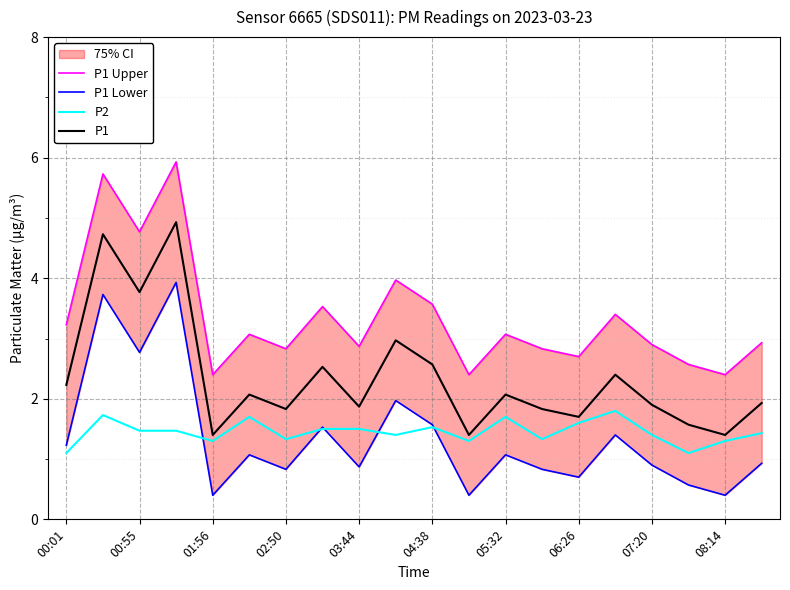

At how many categories does at least one series exceed 3?

10